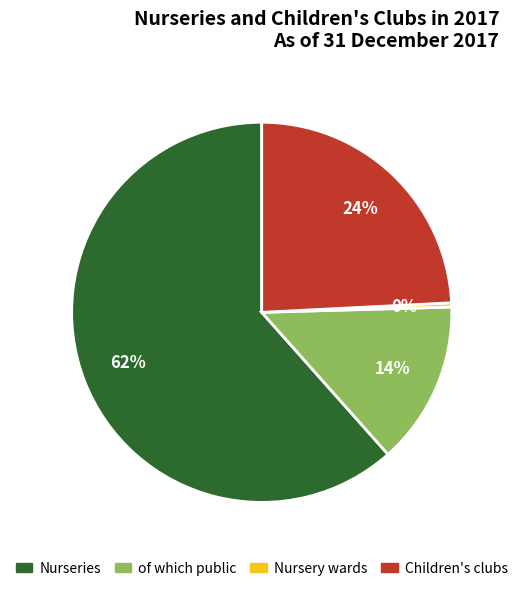

Is it true that Children's clubs is 14% of the pie?

False